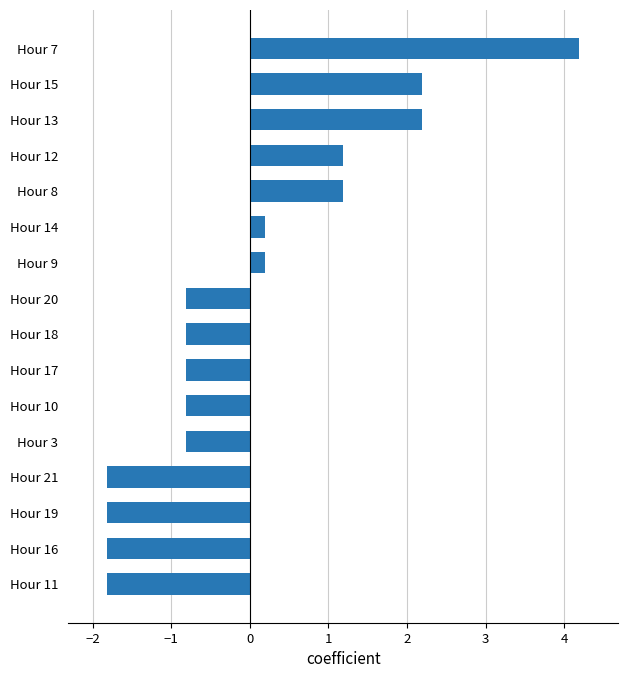

How many bars are there in total?

16